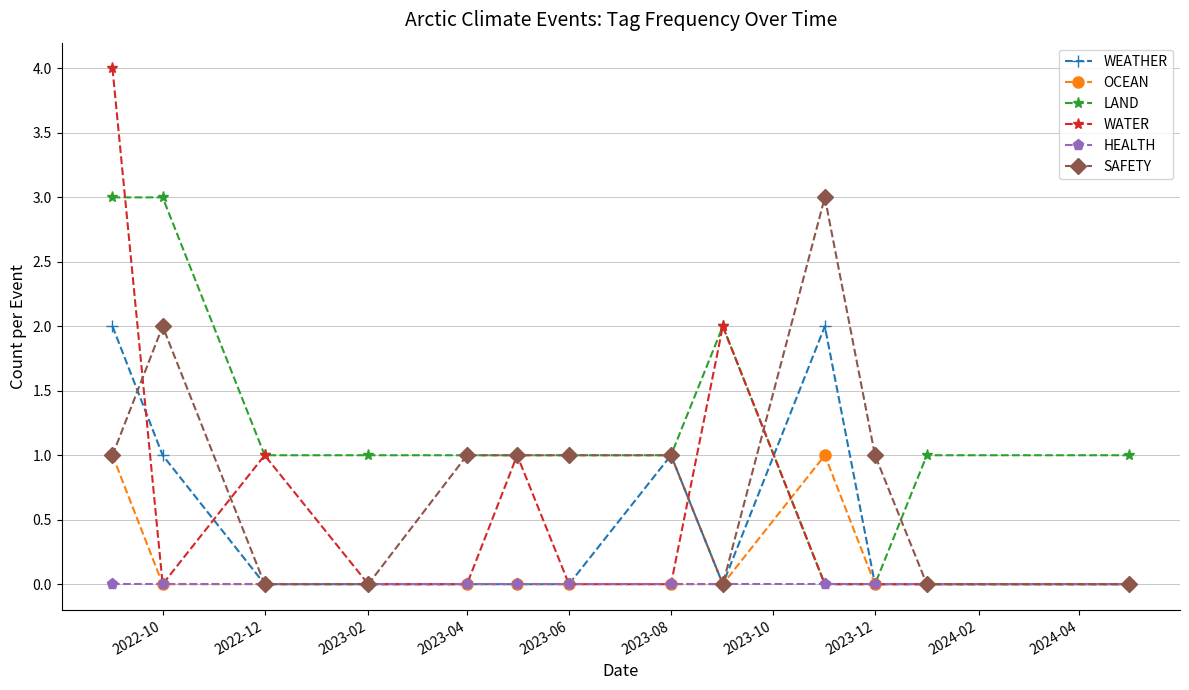

True or false: WATER has more than 2 interior local peaks.

True